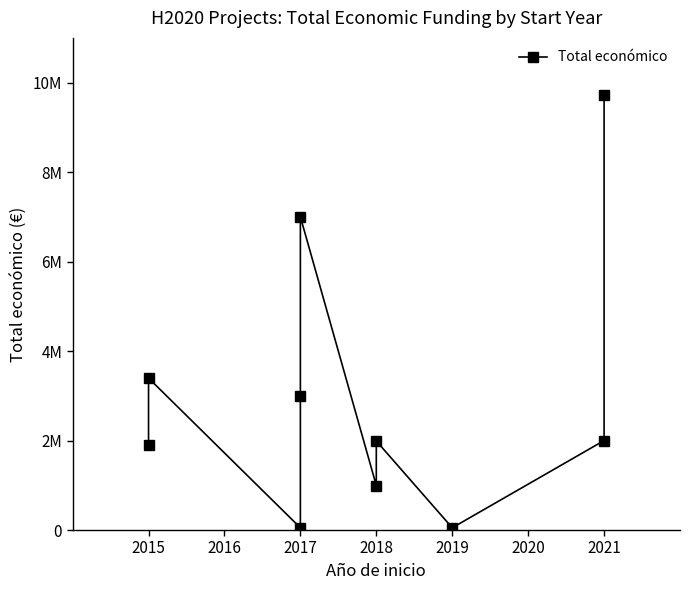

Reading left to right, extract all data points from this chart.

1890110	3395986	50000	2993425	6999999	994500	1990368	50000	1999846	9724763